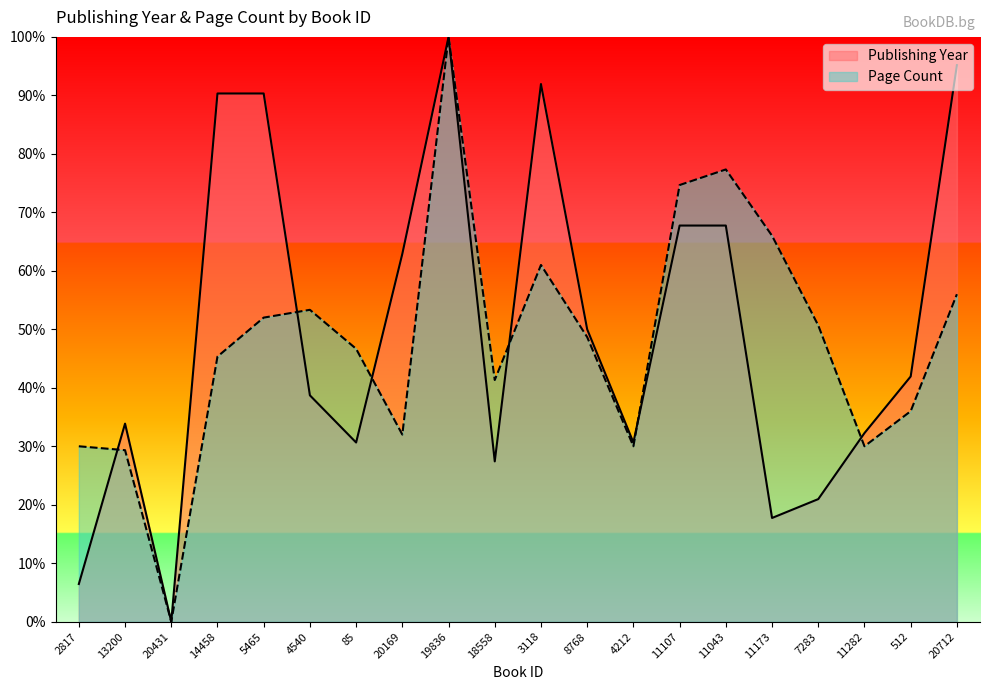

What is the maximum value for pageCount?

100.0